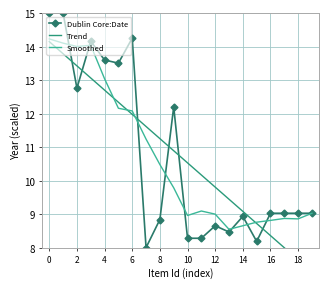

What is the minimum value for Dublin Core:Date?

8.0